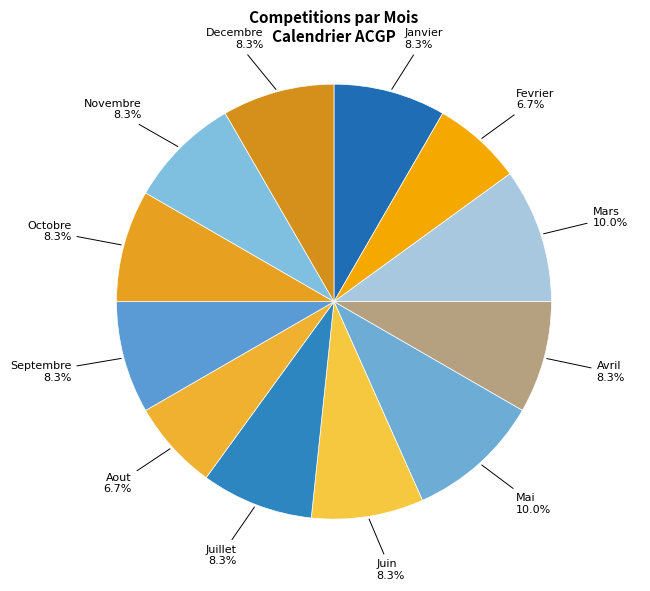

To the nearest percent, what percentage of the pie is Avril?

8%